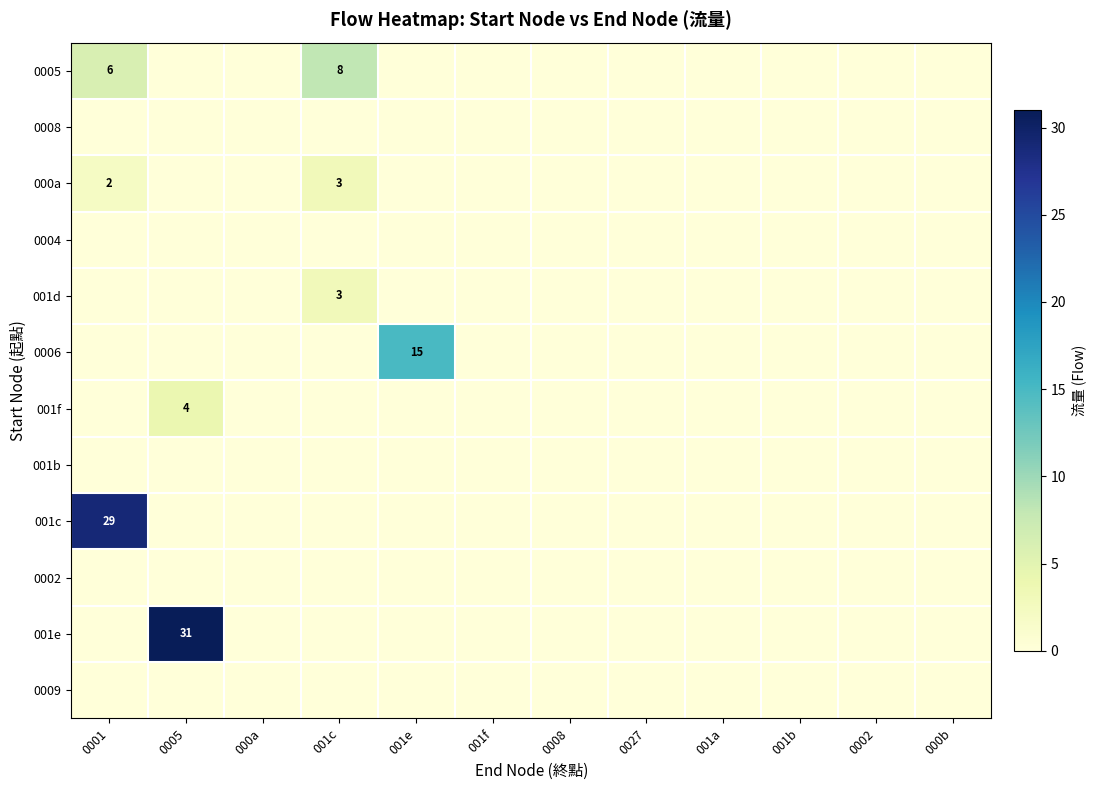

How many categories are shown in the chart?

12